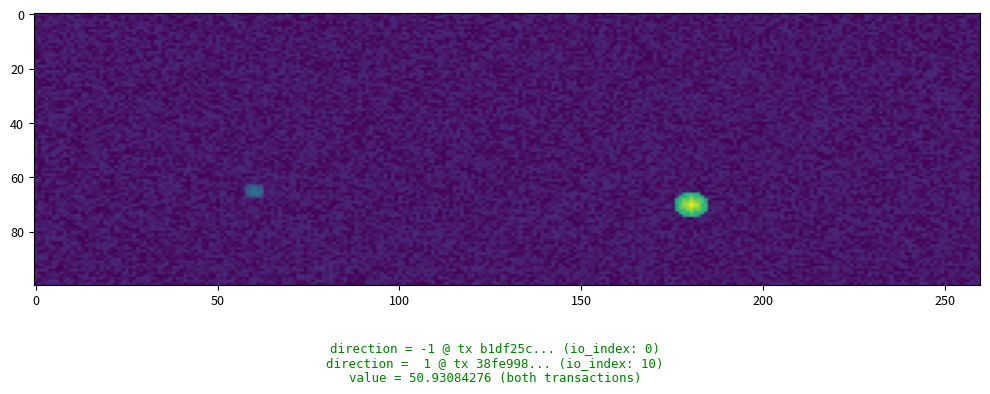

The 38fe998dde5e43f38a2f7493f50a3d9d78f13ee series shows 1 at -1. True or false?

True